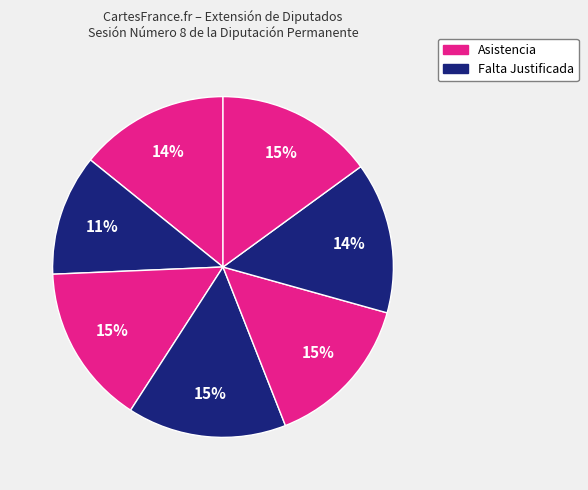

How many slices are in this pie chart?

7